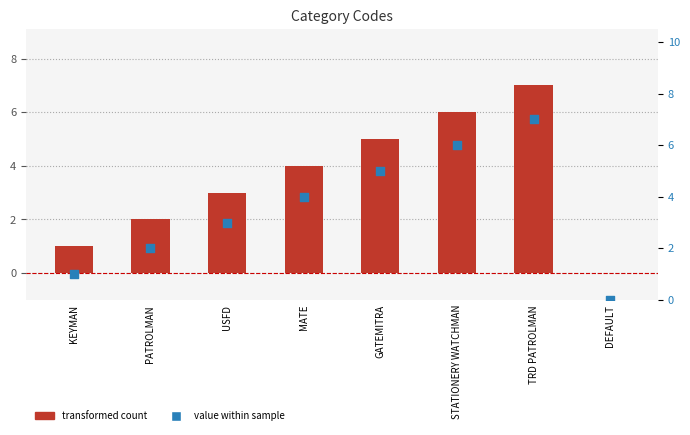

At which category is the sum across all series the highest?

TRD PATROLMAN